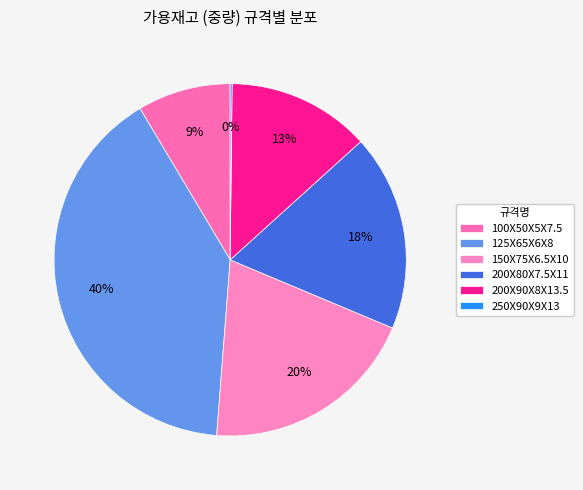

Which slice is the largest?

125X65X6X8